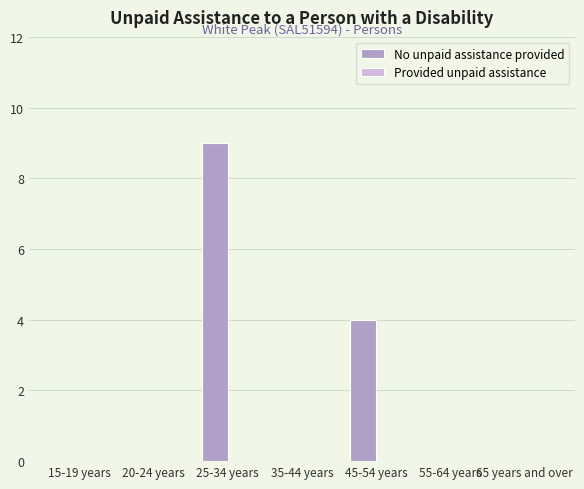

What is the greatest value displayed?

9